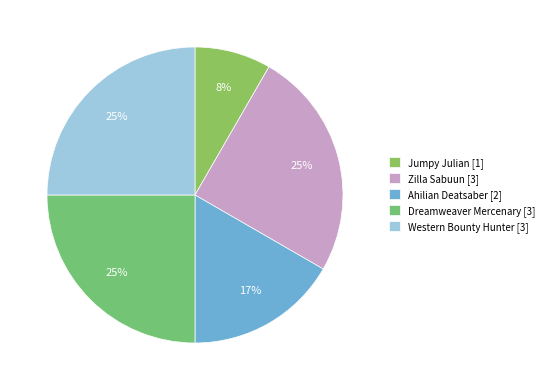

What percentage is the Ahilian Deatsaber slice, to the nearest percent?

17%